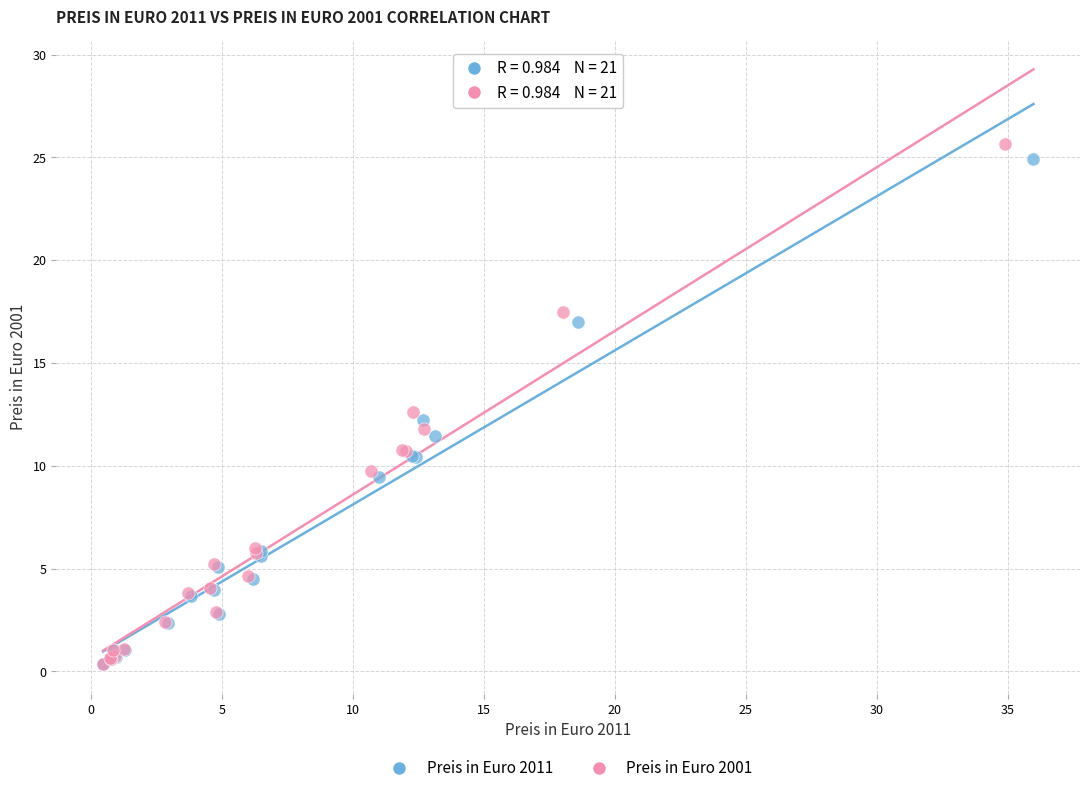

Which series reaches the maximum Y coordinate?

Preis in Euro 2001